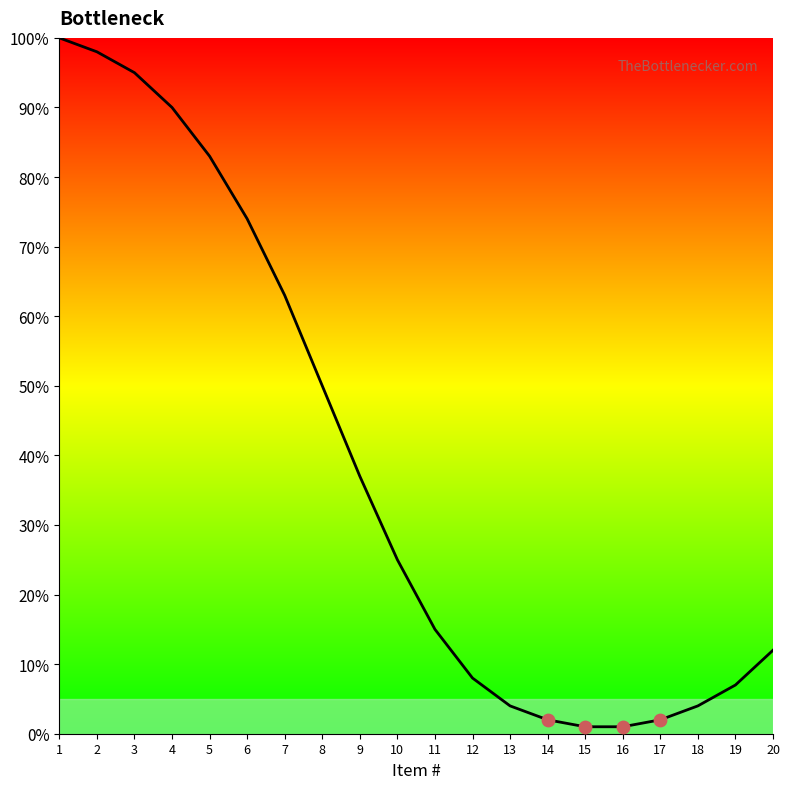

Which has a higher value, 3 or 6?

3